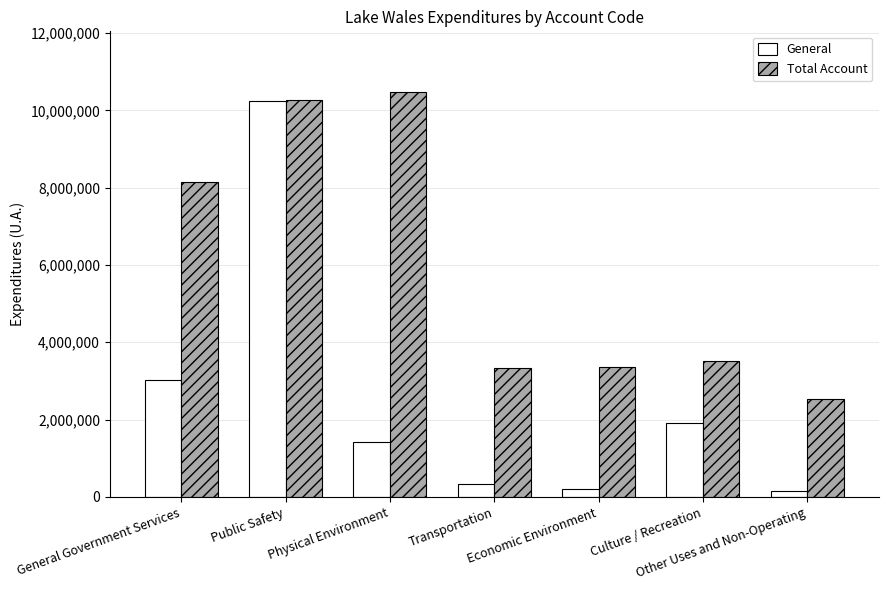

What is the label of the 6th bar from the right?

Public Safety